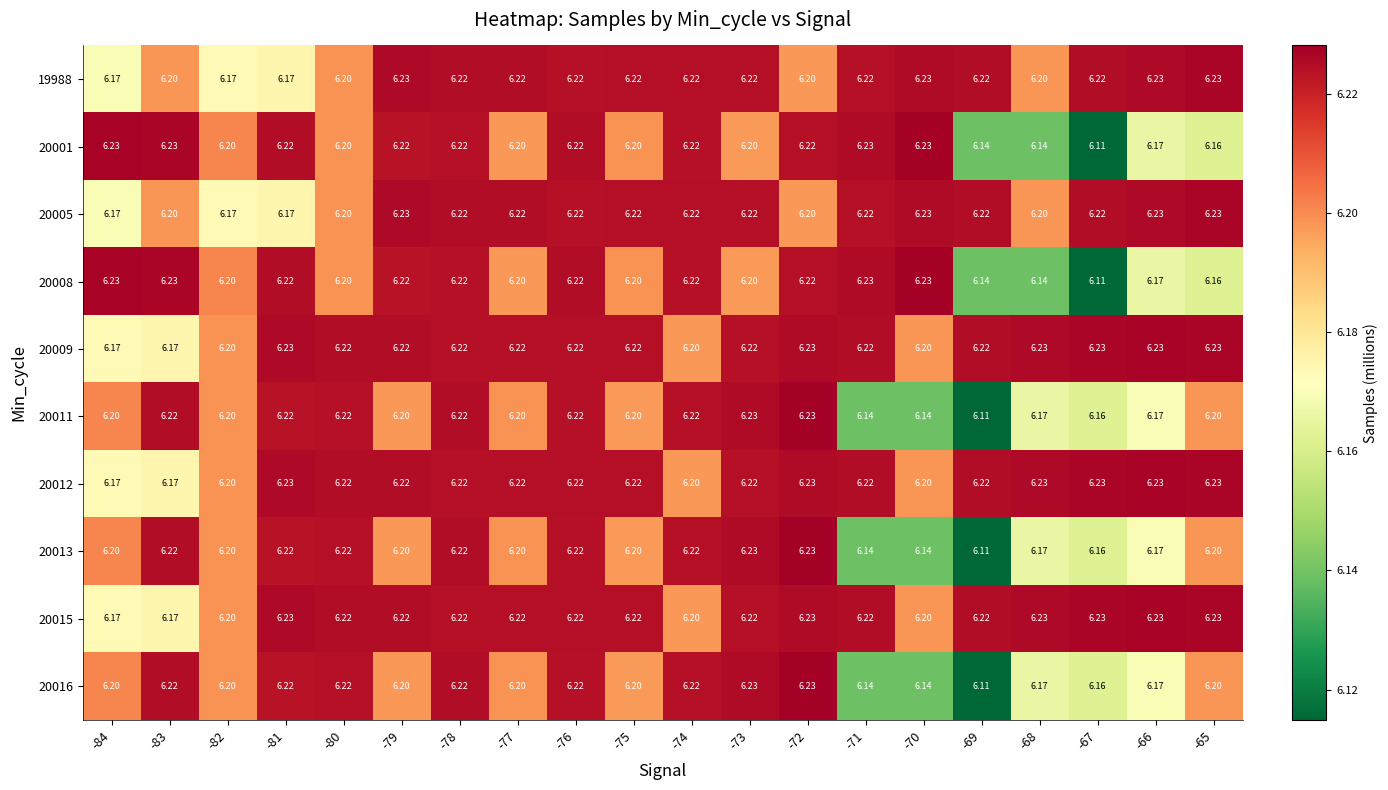

Is the value of 20005 at -84 greater than the value of 20009 at -79?

No